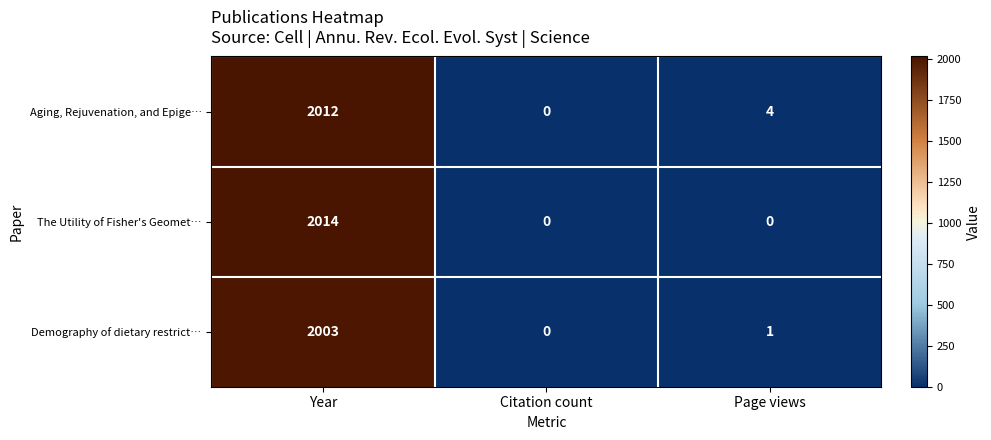

How many series are shown in this chart?

3